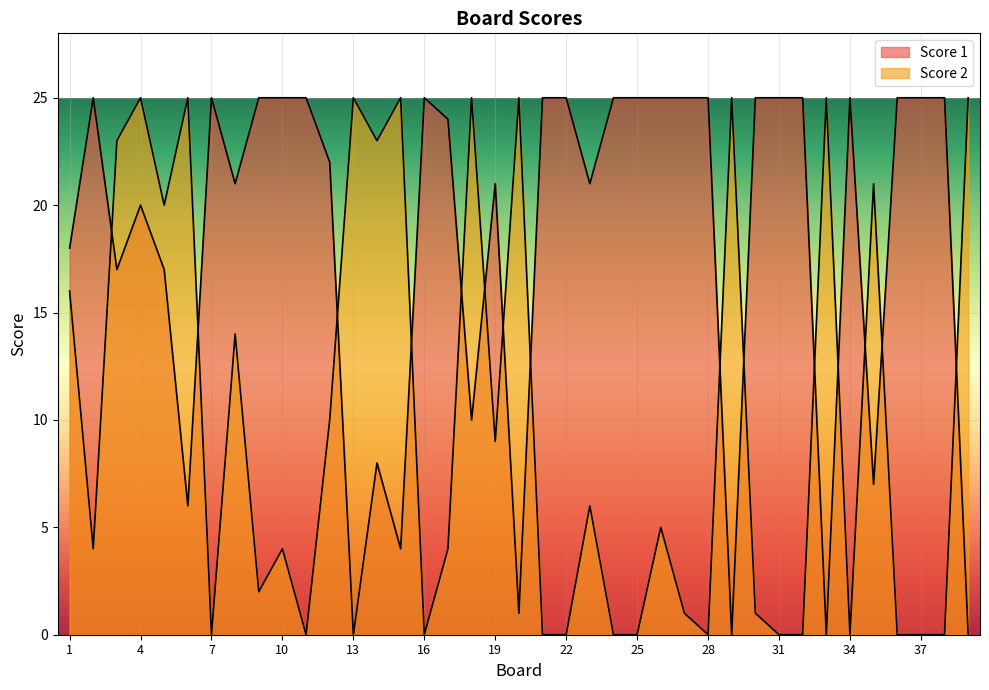

In Score 2, how many points are lower than both neighbors (excluding endpoints)?

10